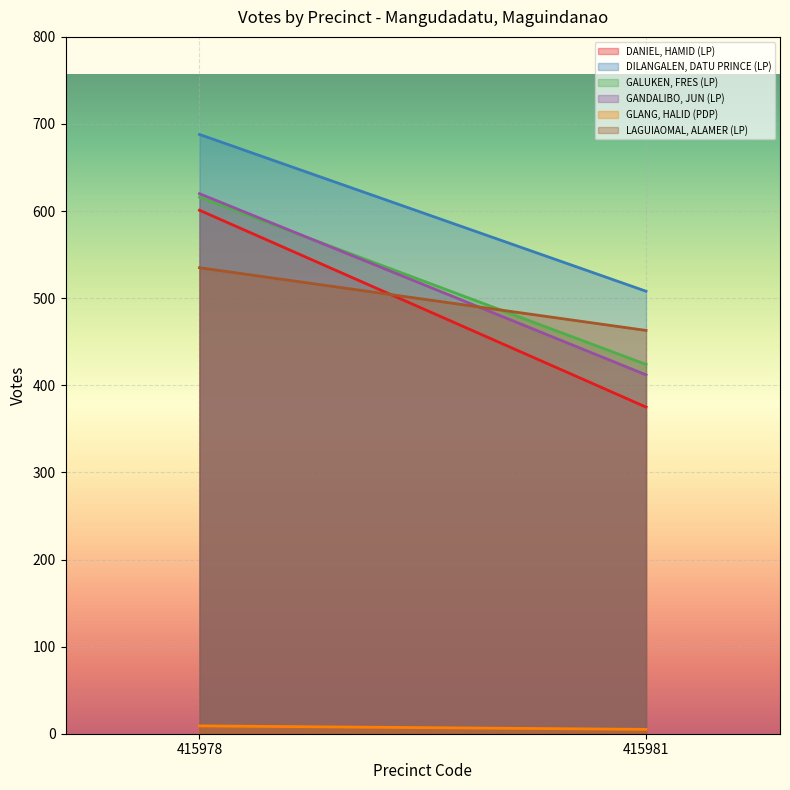

What is the sum of the LAGUIAOMAL, ALAMER (LP) values at 415978 and 415981?

998